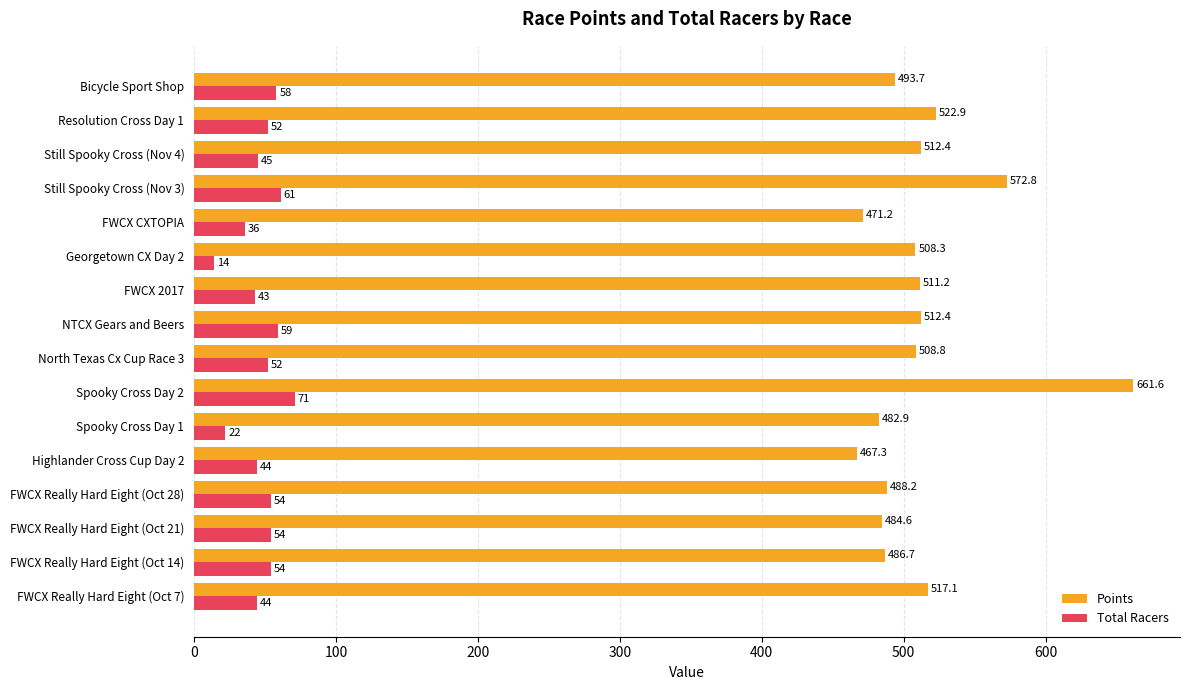

Which series changed the most between FWCX CXTOPIA and Still Spooky Cross (Nov 3)?

Points